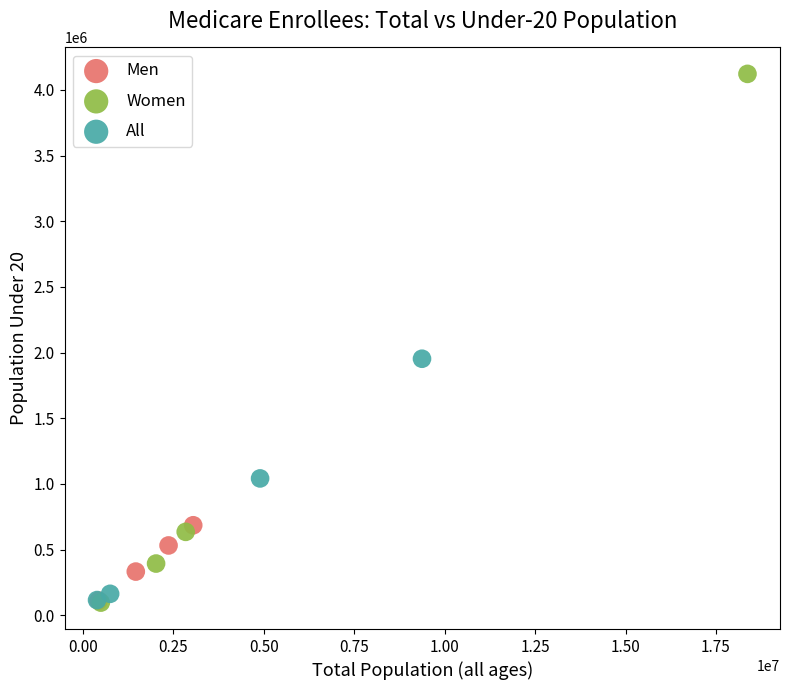

Which series has the largest Y range (max minus min)?

Women